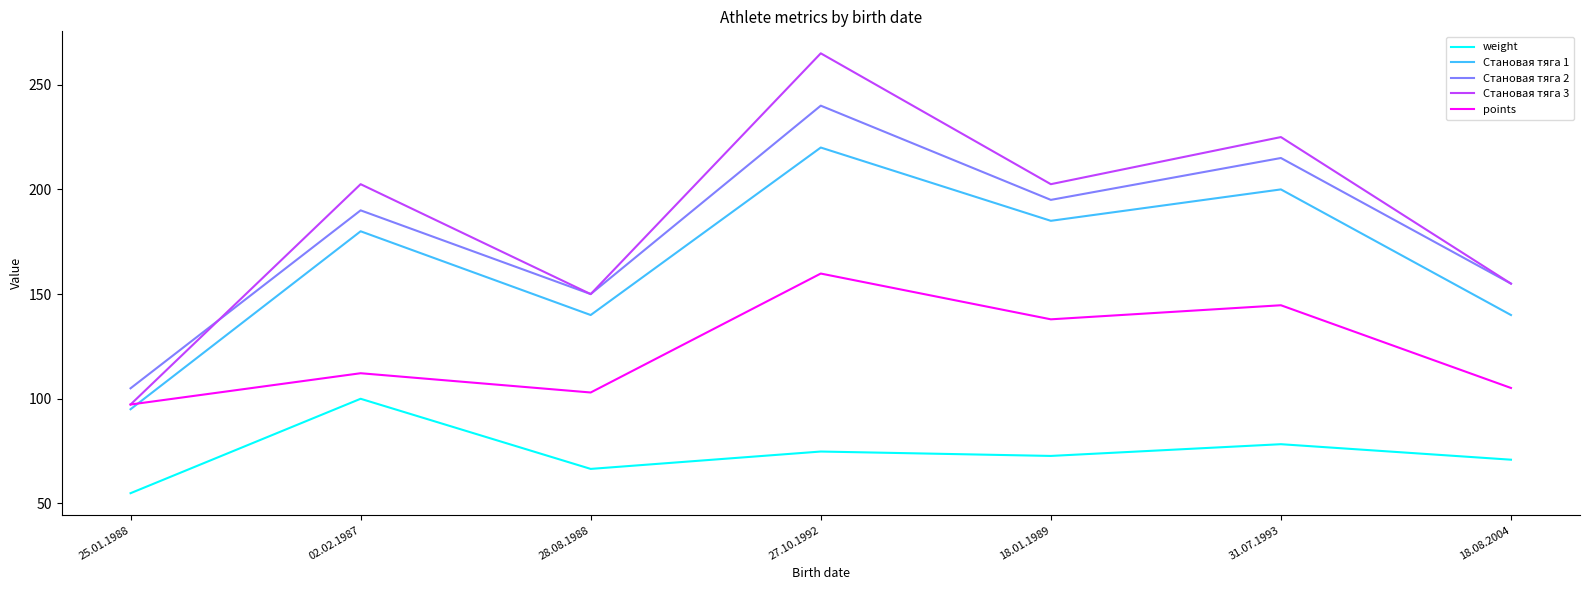

The value of Становая тяга 3 at 18.08.2004 is 155.0. True or false?

True